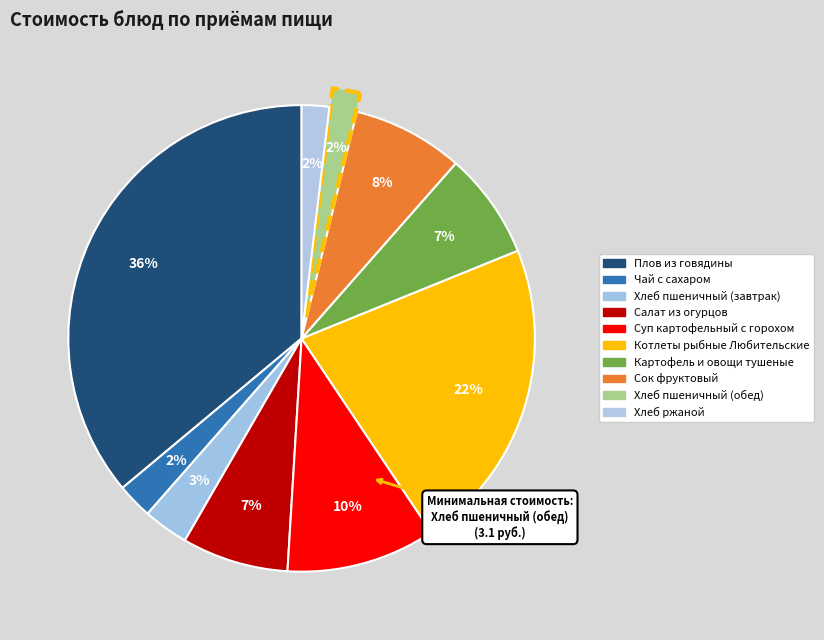

To the nearest percent, what portion does Котлеты рыбные Любительские represent?

22%